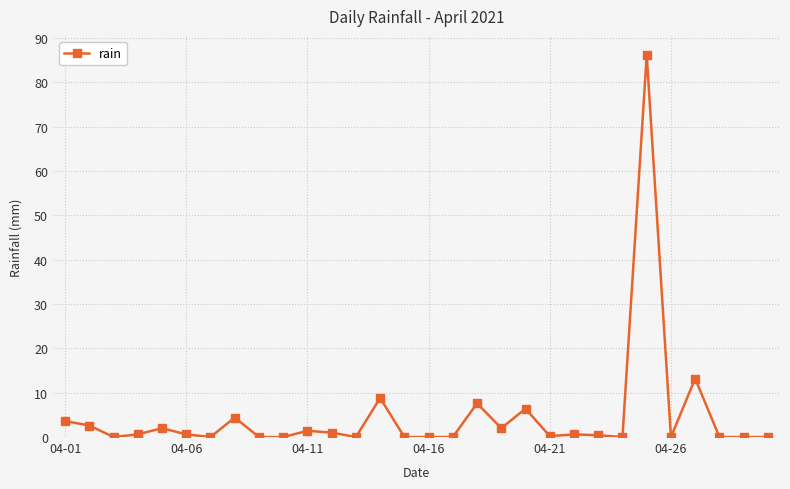

True or false: there are more than 2 points higher than both neighbors.

True